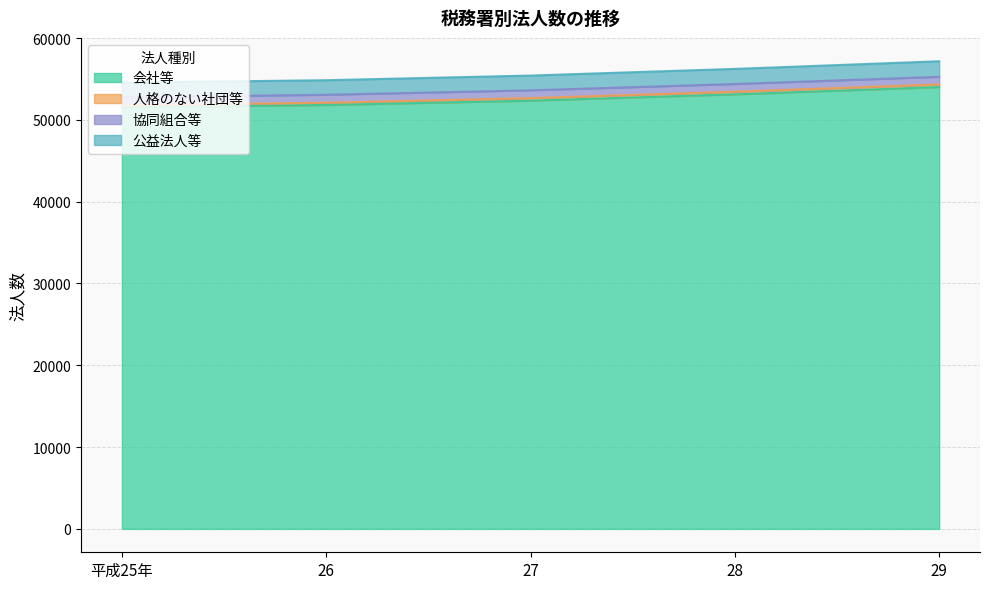

At how many categories does at least one series exceed 55829?

2